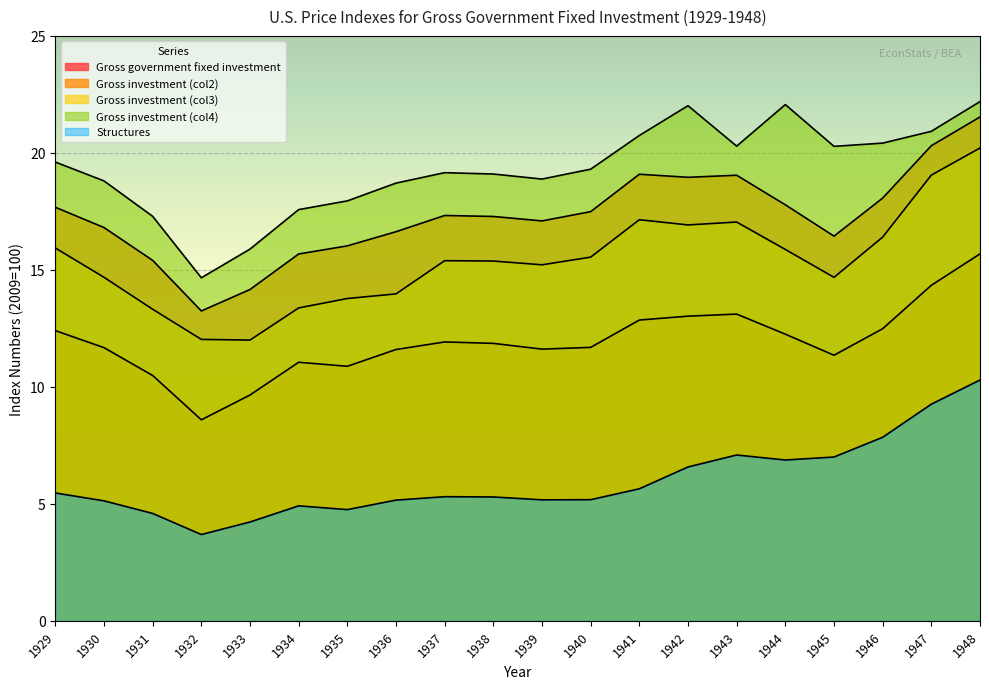

Between 1935 and 1947, which series saw the biggest shift?

Gross investment (col3)